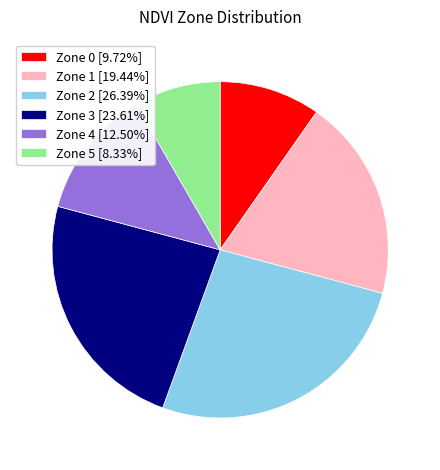

What is the ratio of the value at Zone 4 [12.50%] to the value at Zone 3 [23.61%]?

0.5